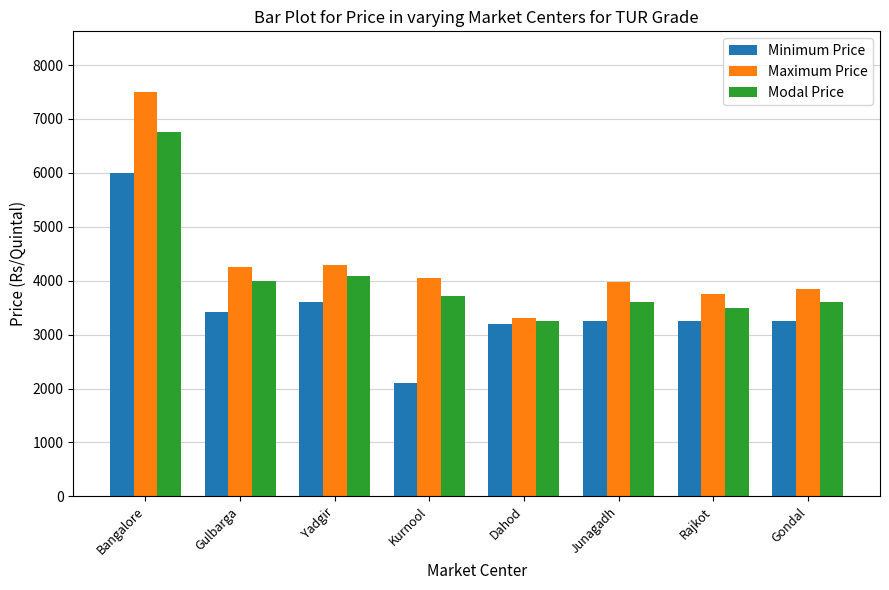

How many groups of bars are there?

8